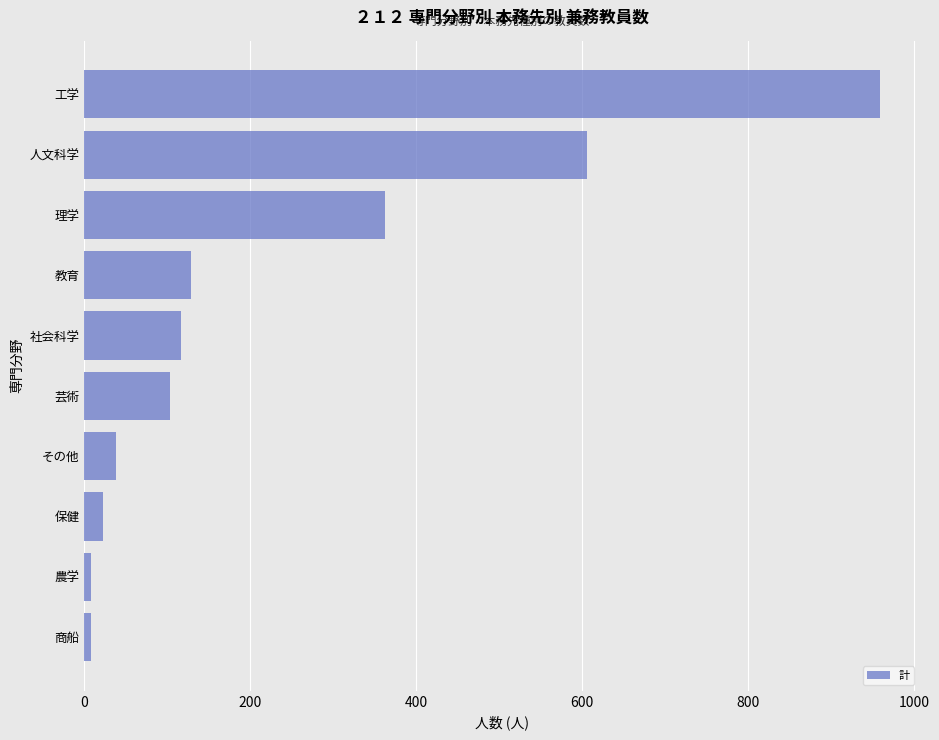

The value at 社会科学 is 116. True or false?

True